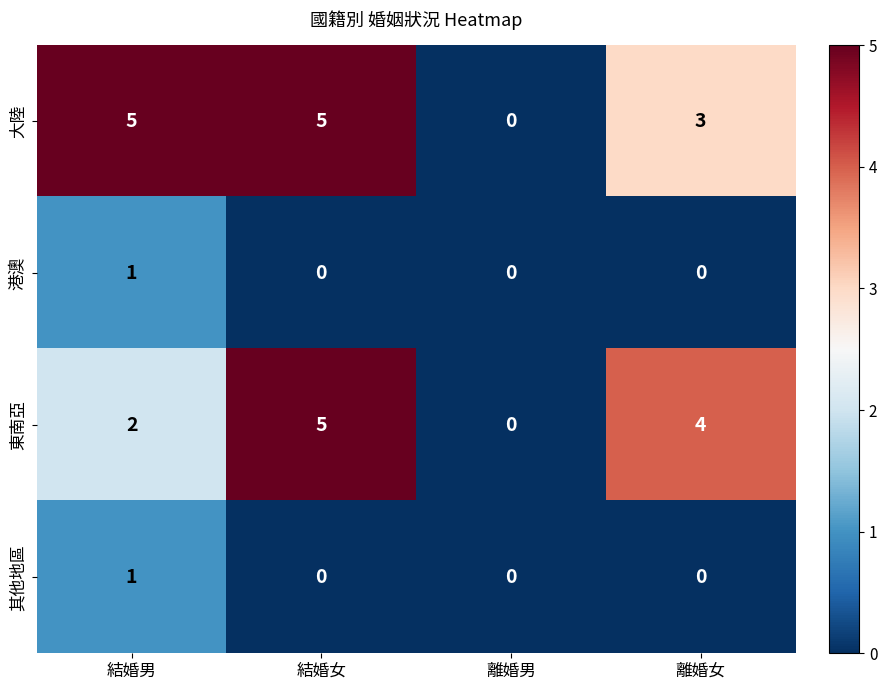

True or false: 其他地區 has a value of 1 at 離婚男.

False